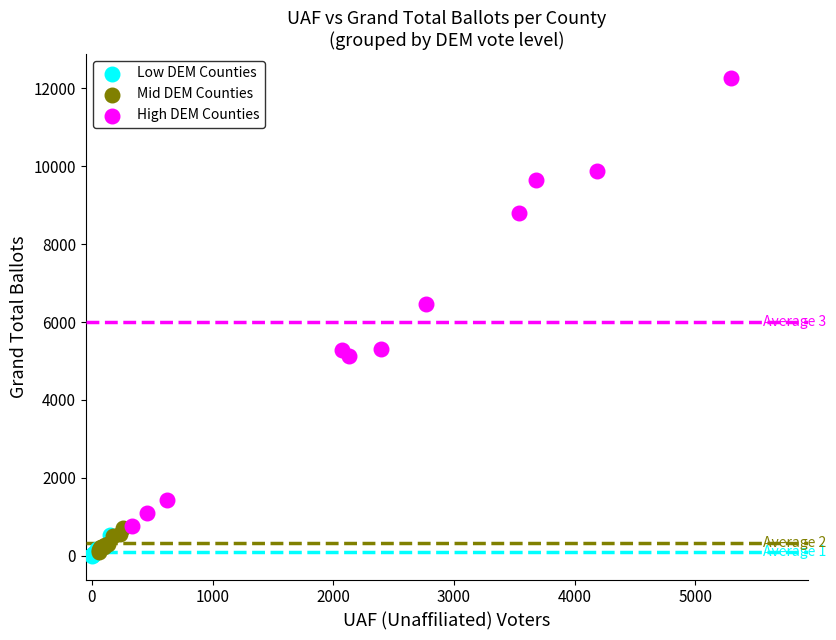

Which series has the largest Y range (max minus min)?

High DEM Counties